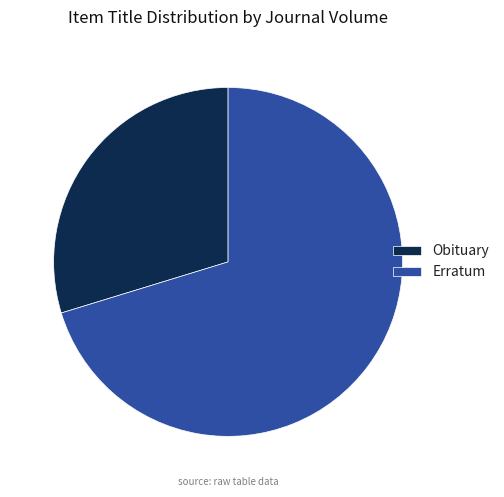

Is the sum of Erratum and Obituary greater than half?

Yes